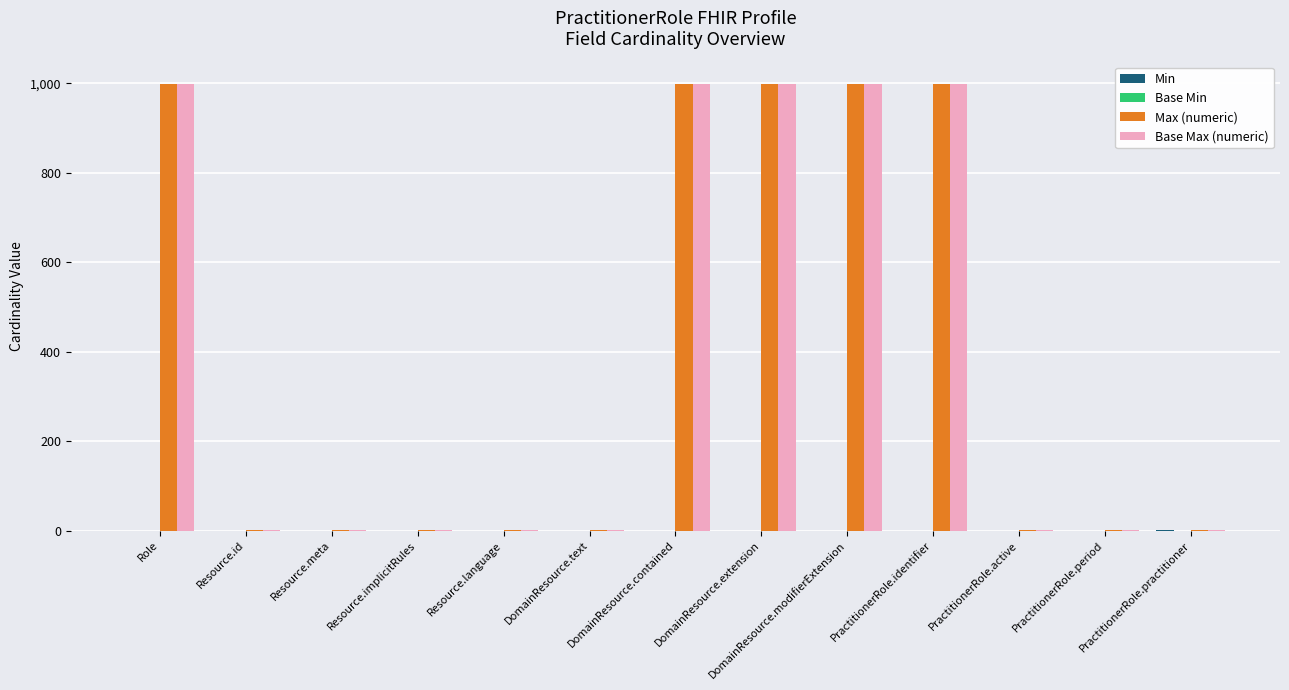

What is the maximum value shown in the chart?

999